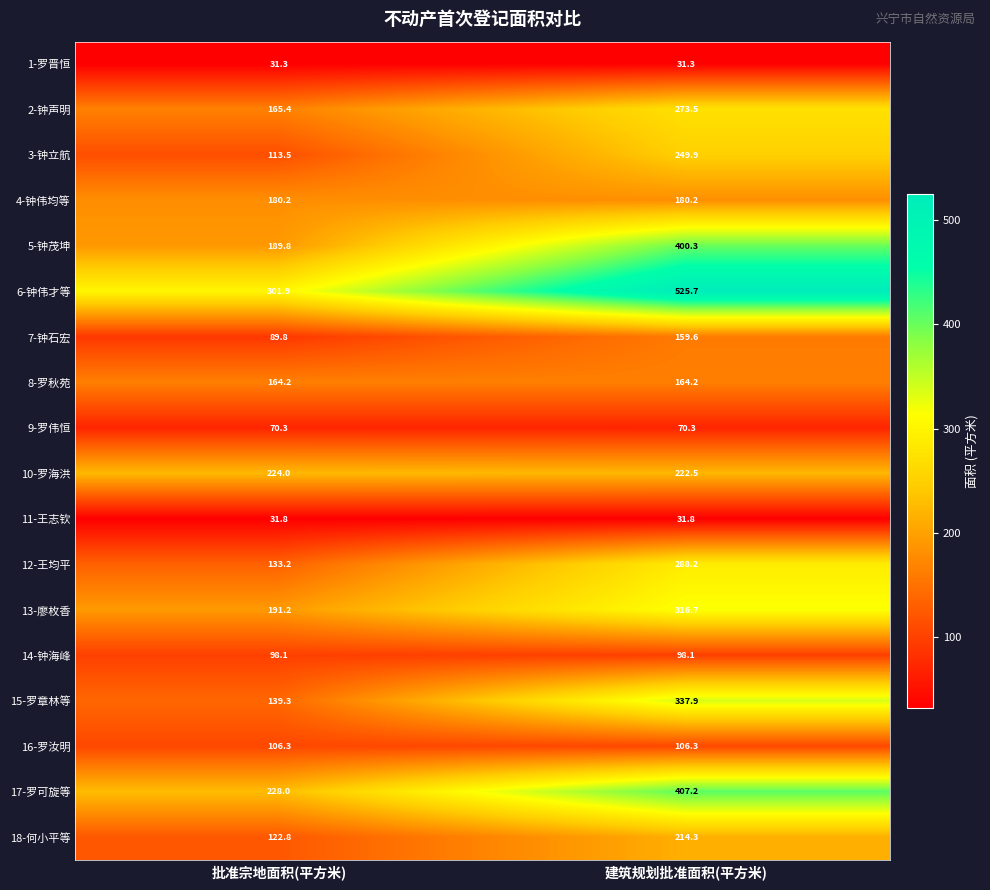

What is the total value across all series at 建筑规划批准面积(平方米)?

4078.0